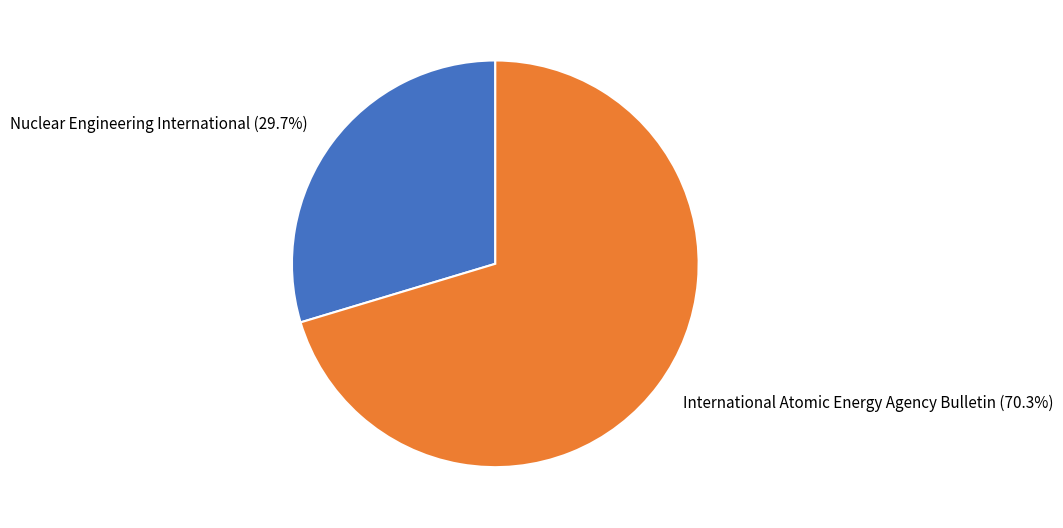

How many segments does this pie chart have?

2